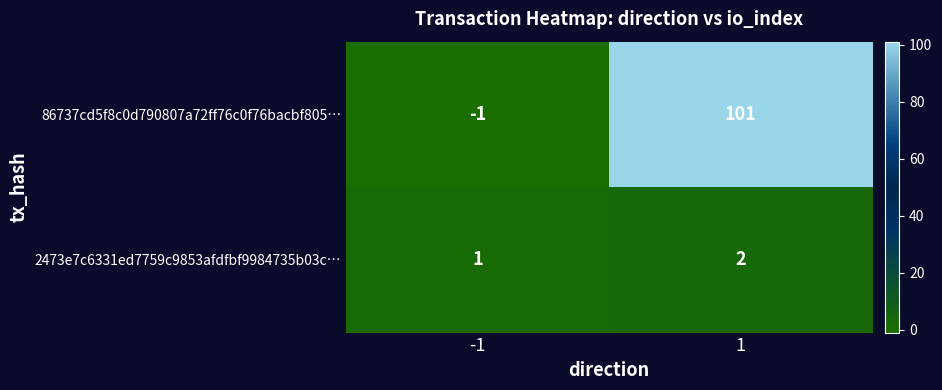

Which series has the largest range (max minus min)?

86737cd5f8c0d790807a72ff76c0f76bacbf805…